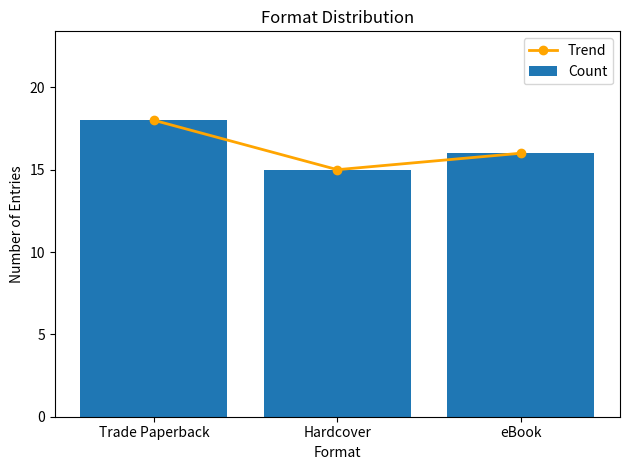

At which label does Trend reach its peak?

Trade Paperback